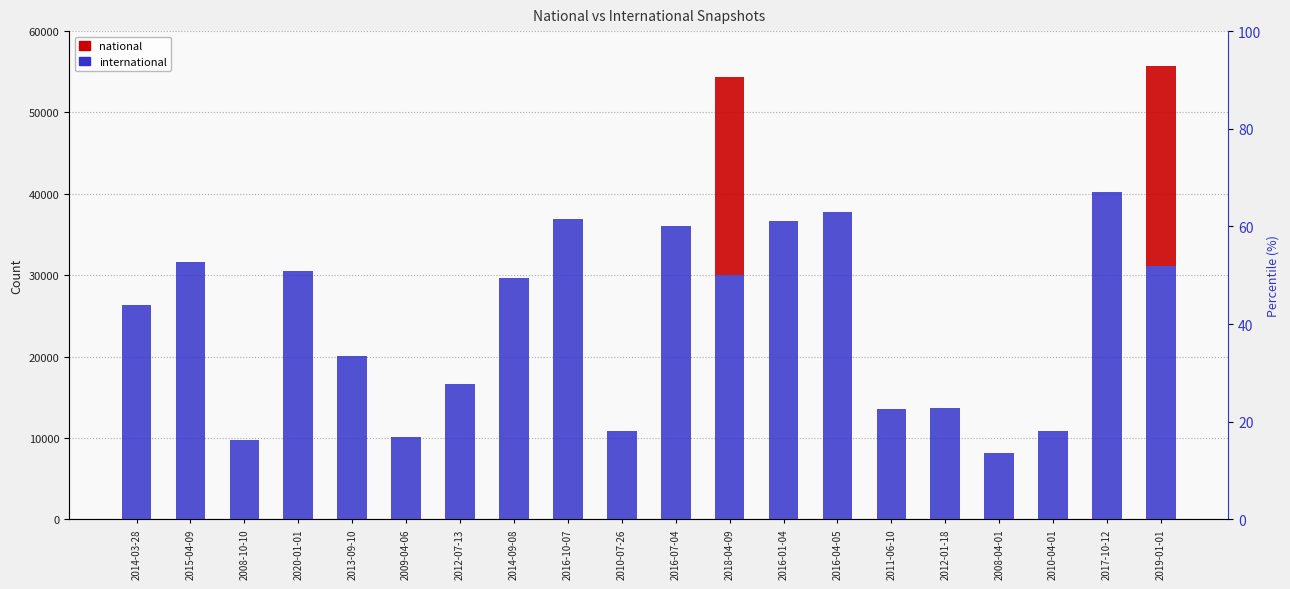

How many bars are there in each group?

2